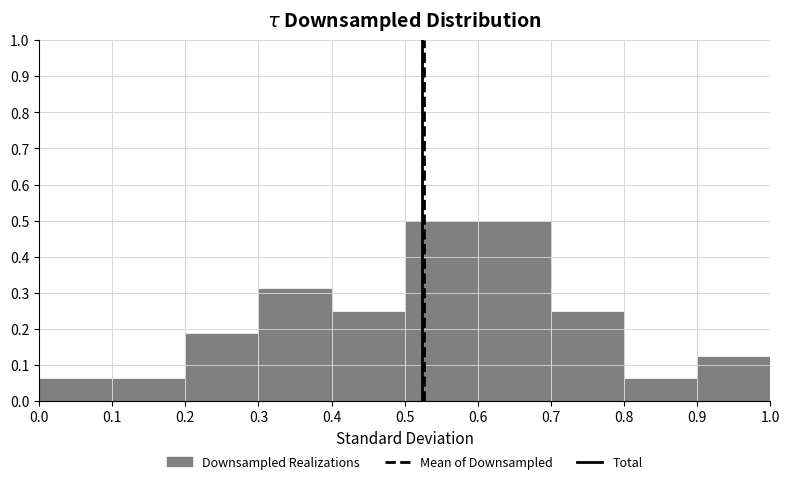

Reading left to right, list every bar in this chart as the range it spans on the x-axis followed by its height. The values are not printed on the chart, so give them approximately, as read against the axis.

0.0 to 0.1: 0.06
0.1 to 0.2: 0.06
0.2 to 0.3: 0.19
0.3 to 0.4: 0.31
0.4 to 0.5: 0.25
0.5 to 0.6: 0.50
0.6 to 0.7: 0.50
0.7 to 0.8: 0.25
0.8 to 0.9: 0.06
0.9 to 1.0: 0.13